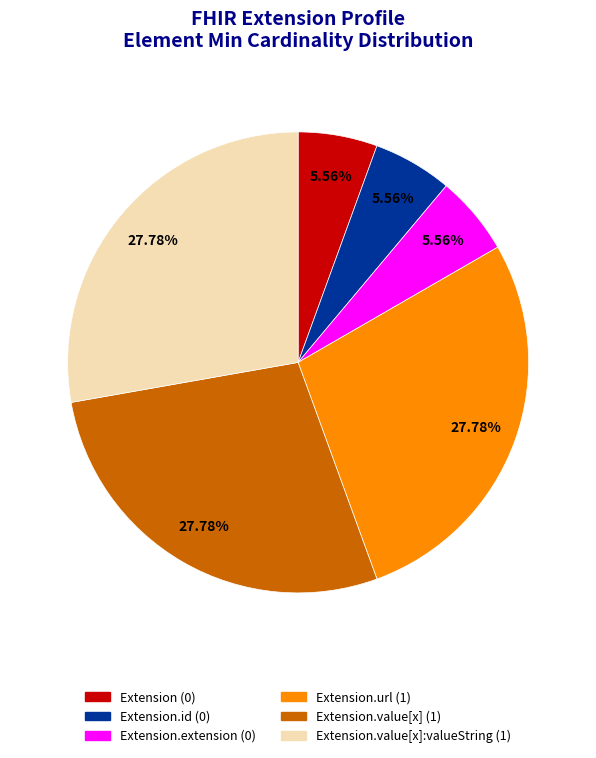

Is there a majority slice in this chart?

No